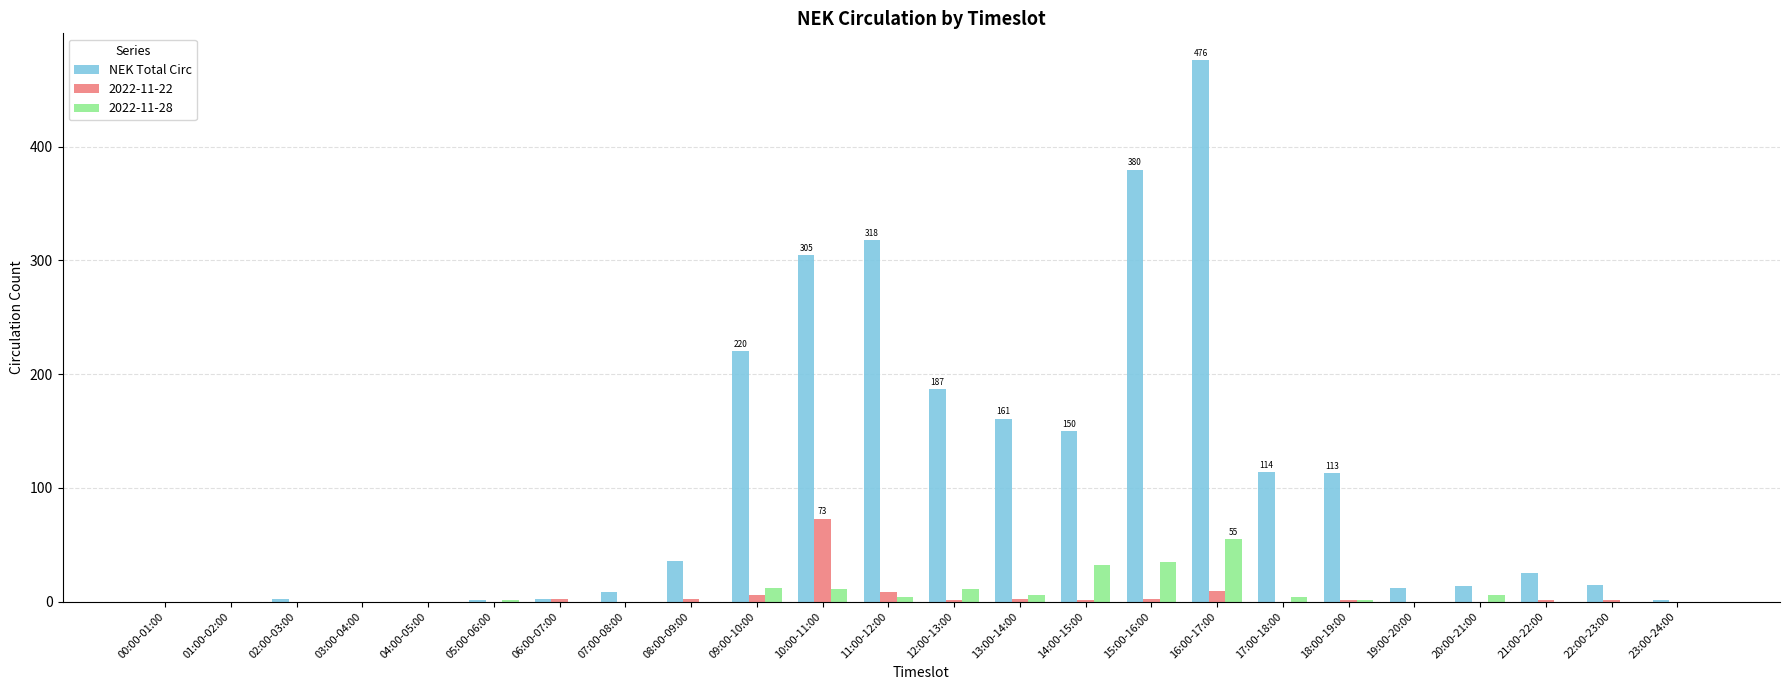

What is the greatest value displayed?

476